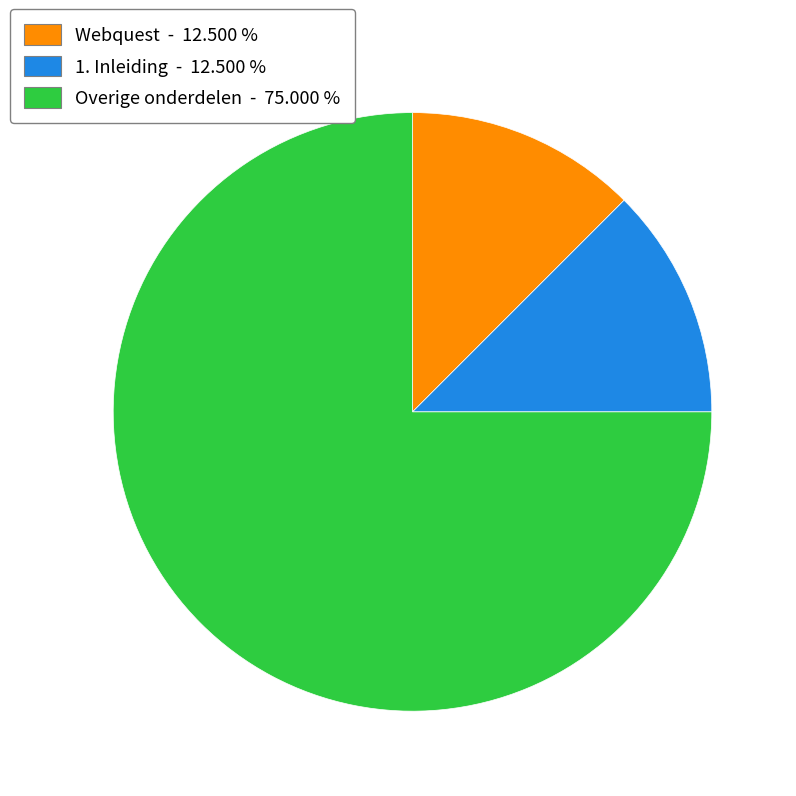

How many segments does this pie chart have?

3